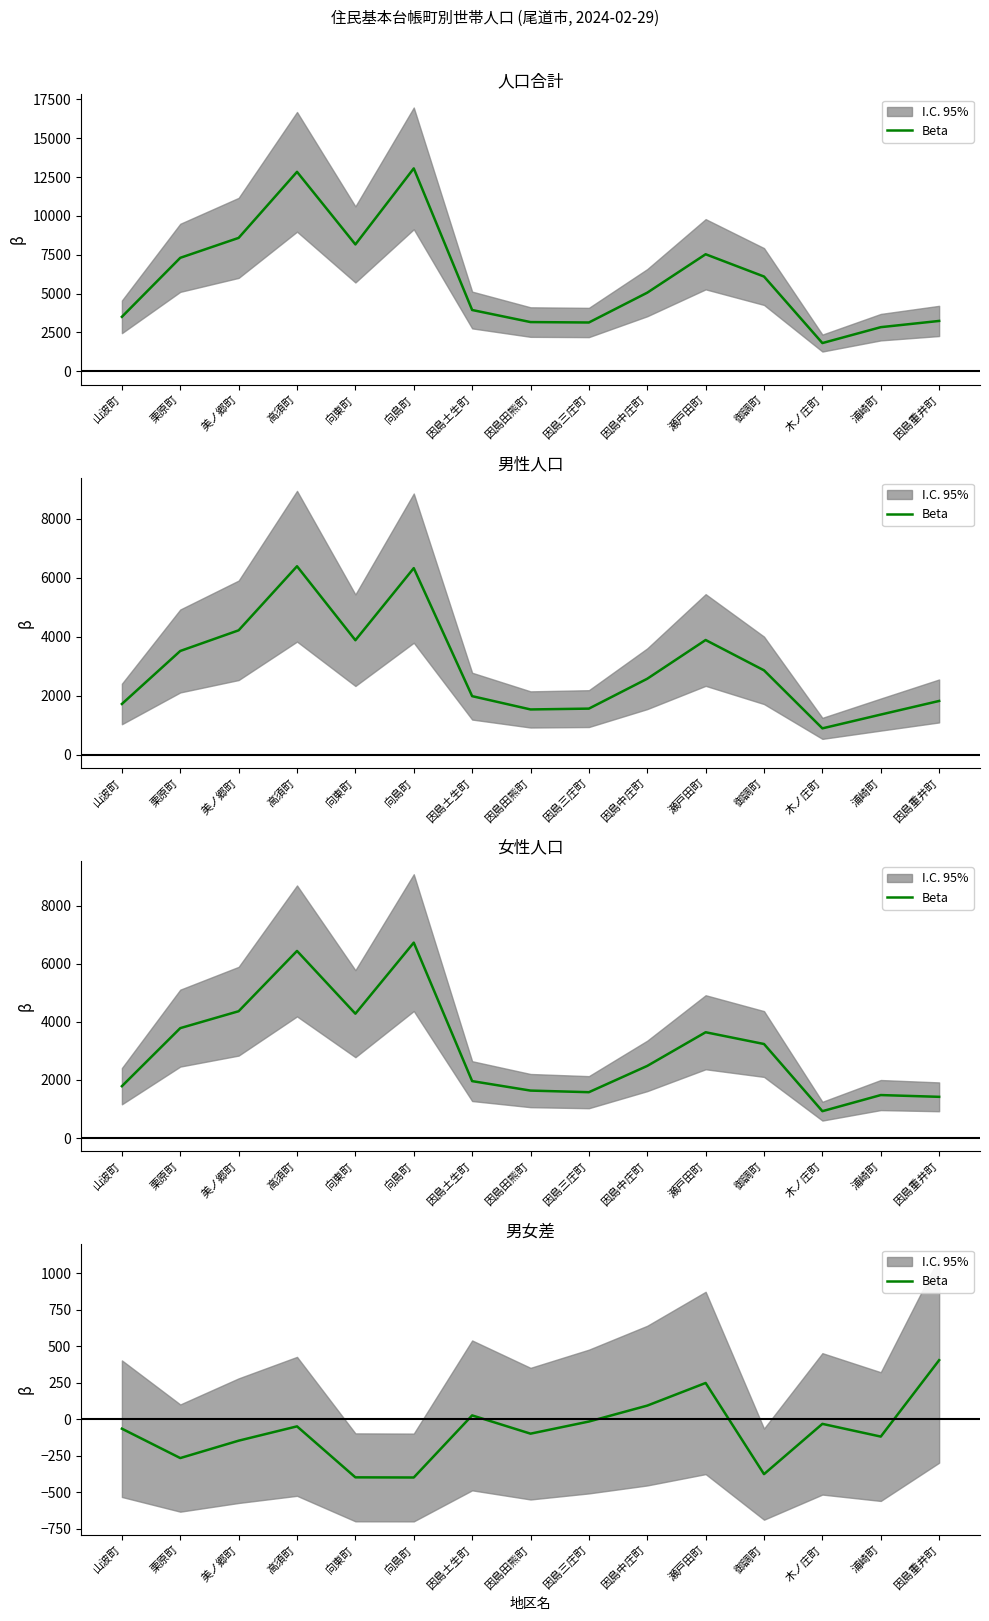

How many lines are shown in the chart?

1